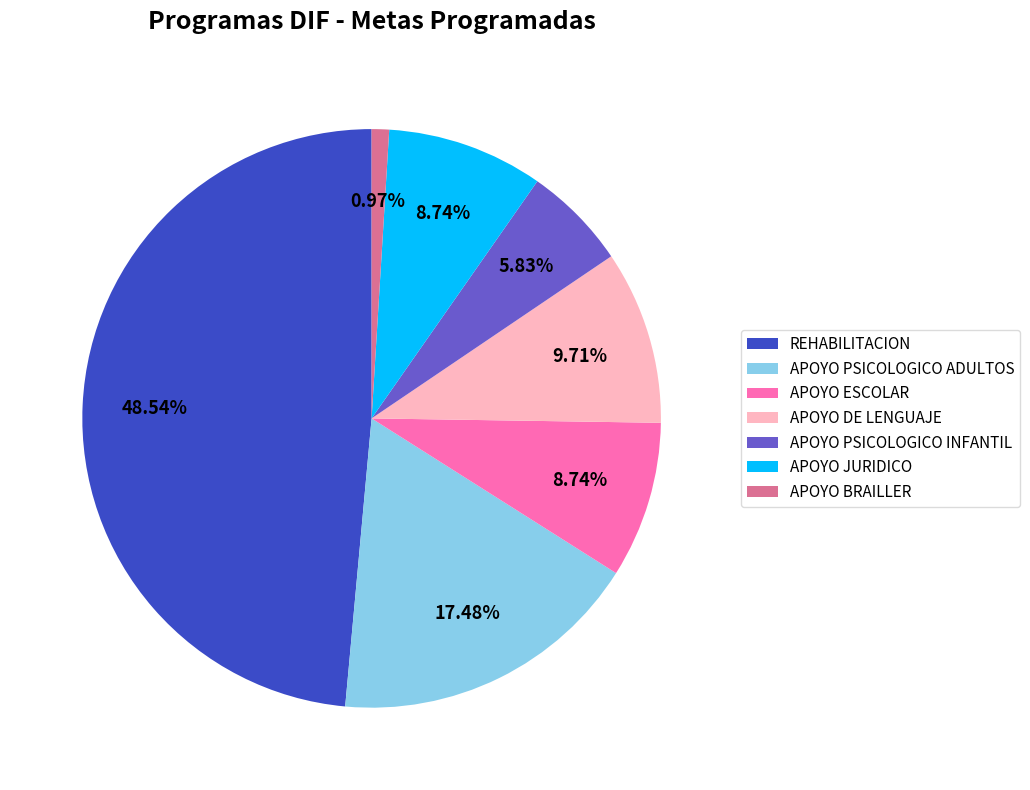

Which has a higher value, APOYO JURIDICO or APOYO PSICOLOGICO INFANTIL?

APOYO JURIDICO